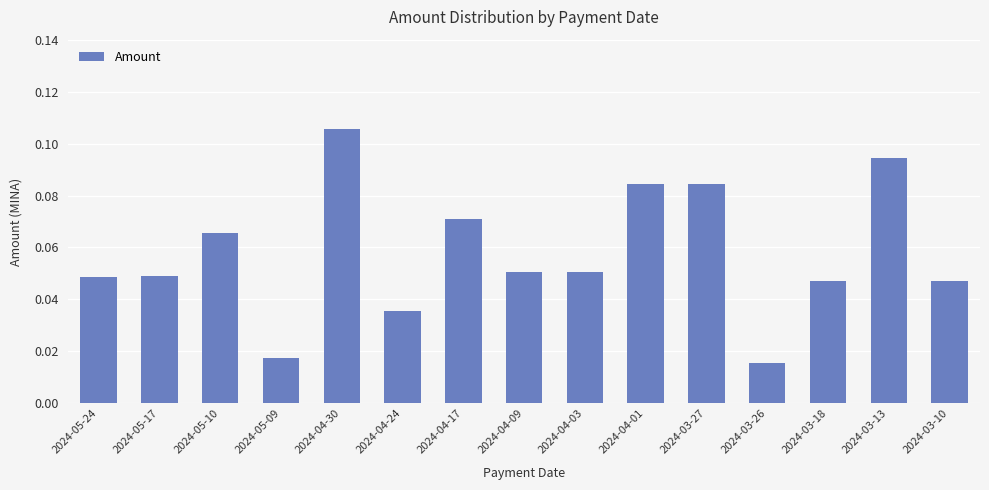

What is the label of the 8th bar from the left?

2024-04-09